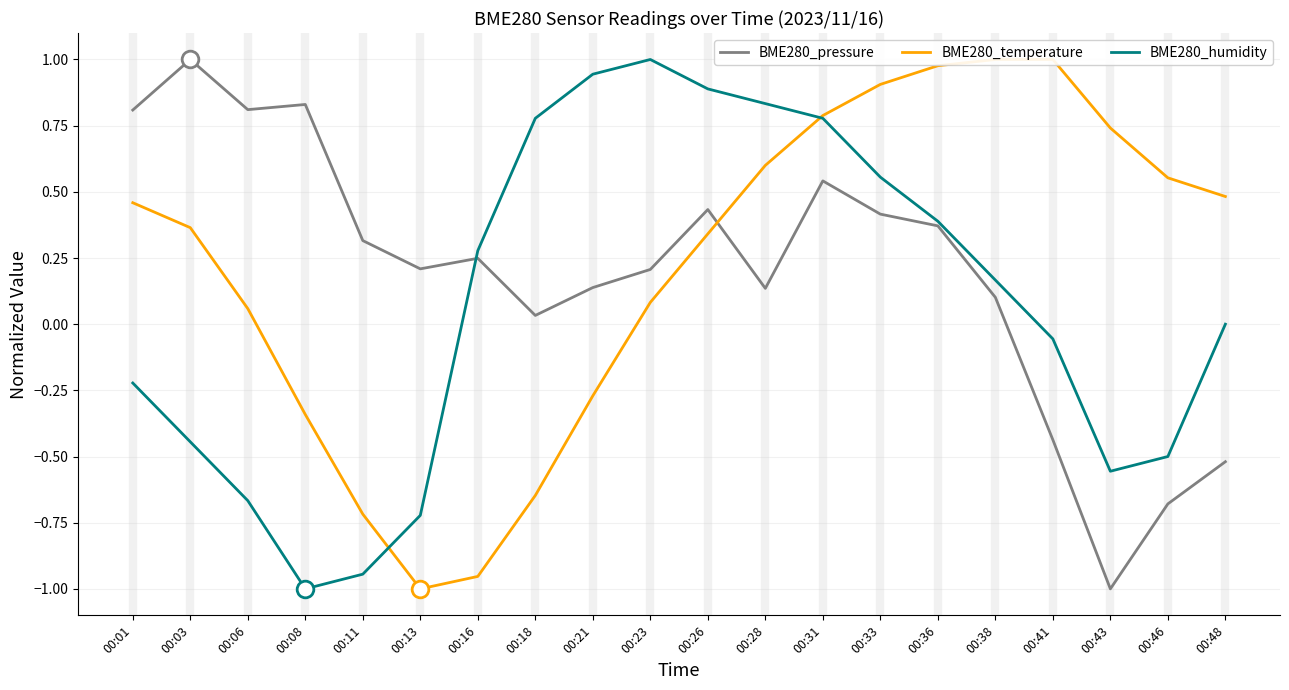

At which label does BME280_pressure first exceed 0?

00:01